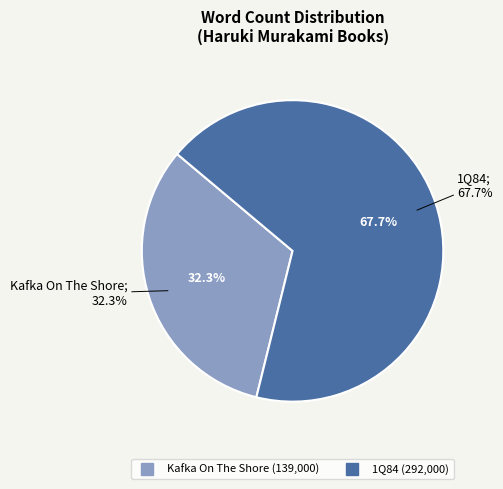

Is the sum of Kafka On The Shore and 1Q84 greater than half?

Yes